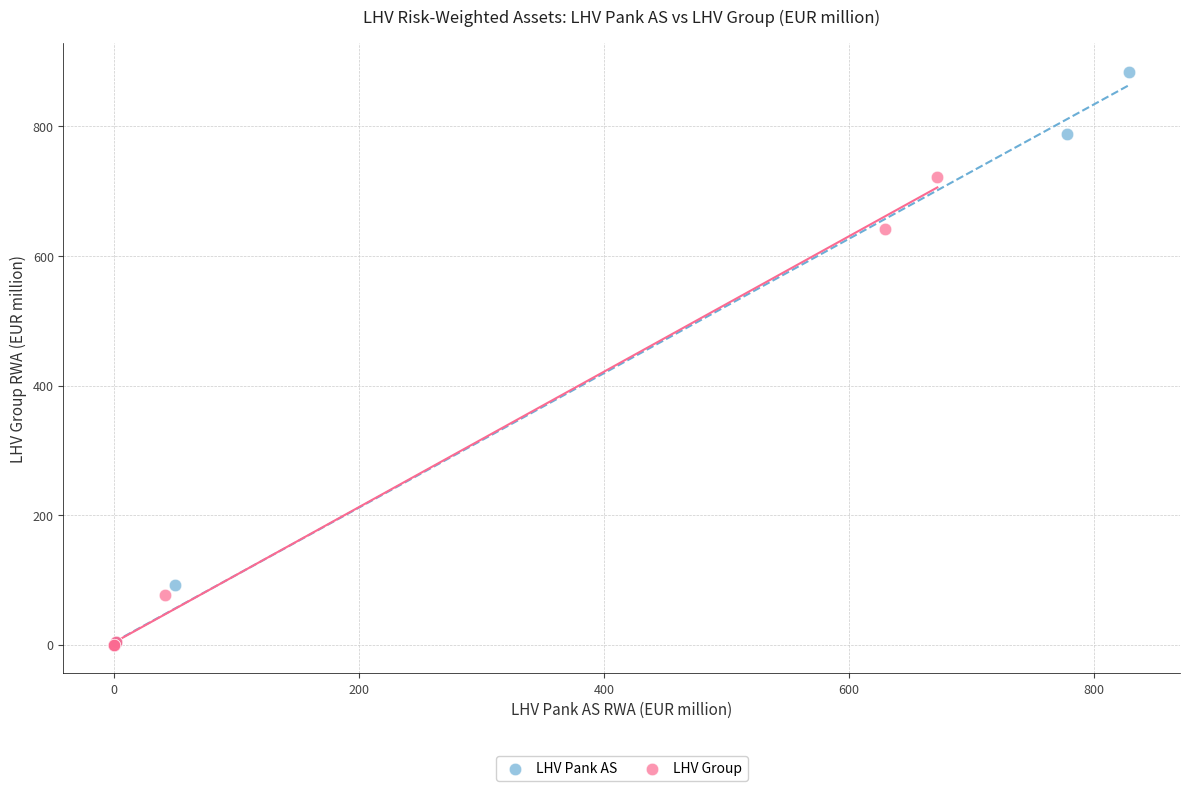

Which series has the widest spread of Y values?

LHV Pank AS